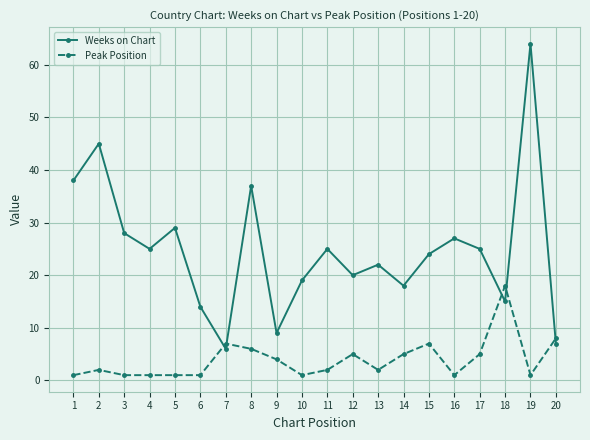

How many intersections are there between Weeks on Chart and Peak Position?

5